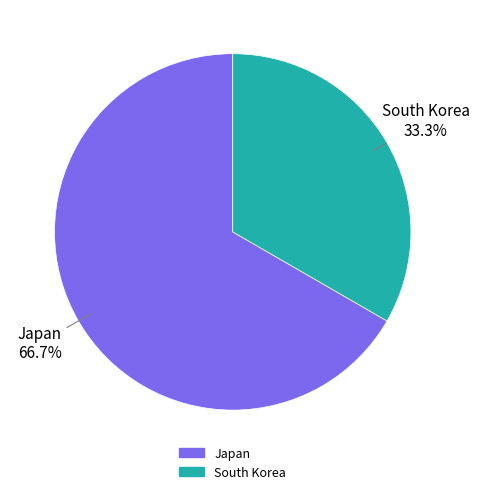

To the nearest percent, what percentage of the pie is Japan?

67%